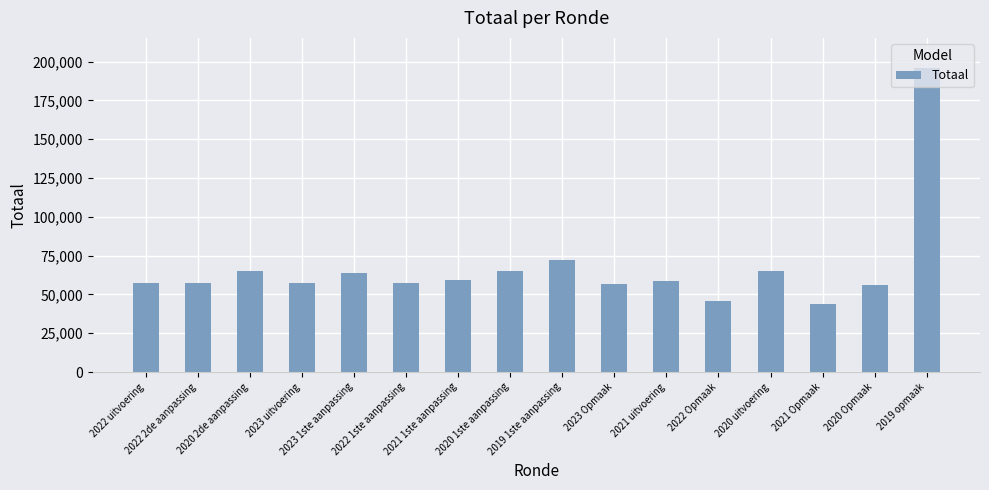

What is the sum of all values?

1076939